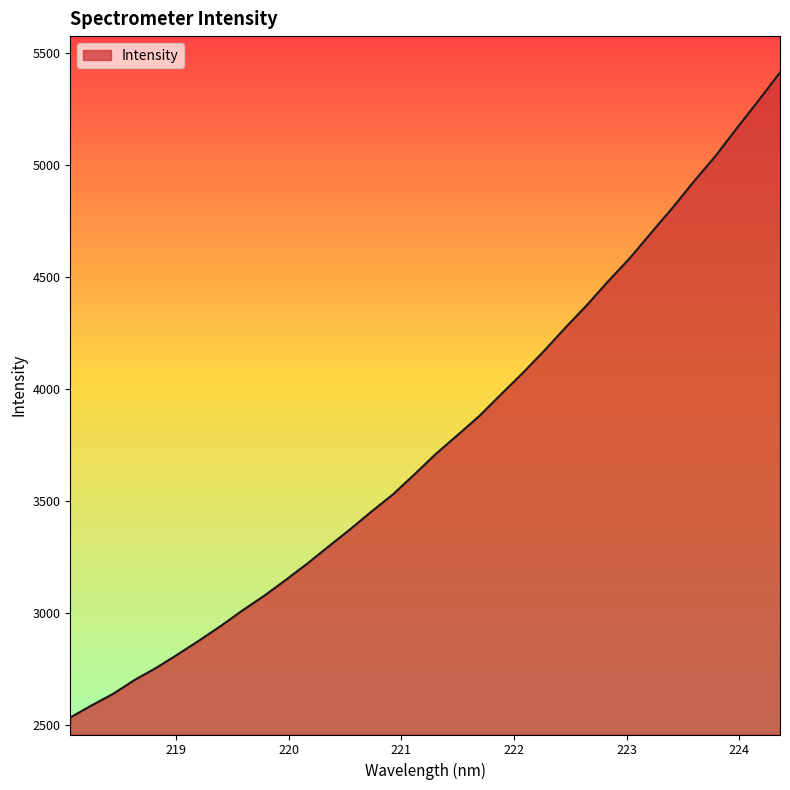

What is the difference between the maximum and minimum values?

2879.3